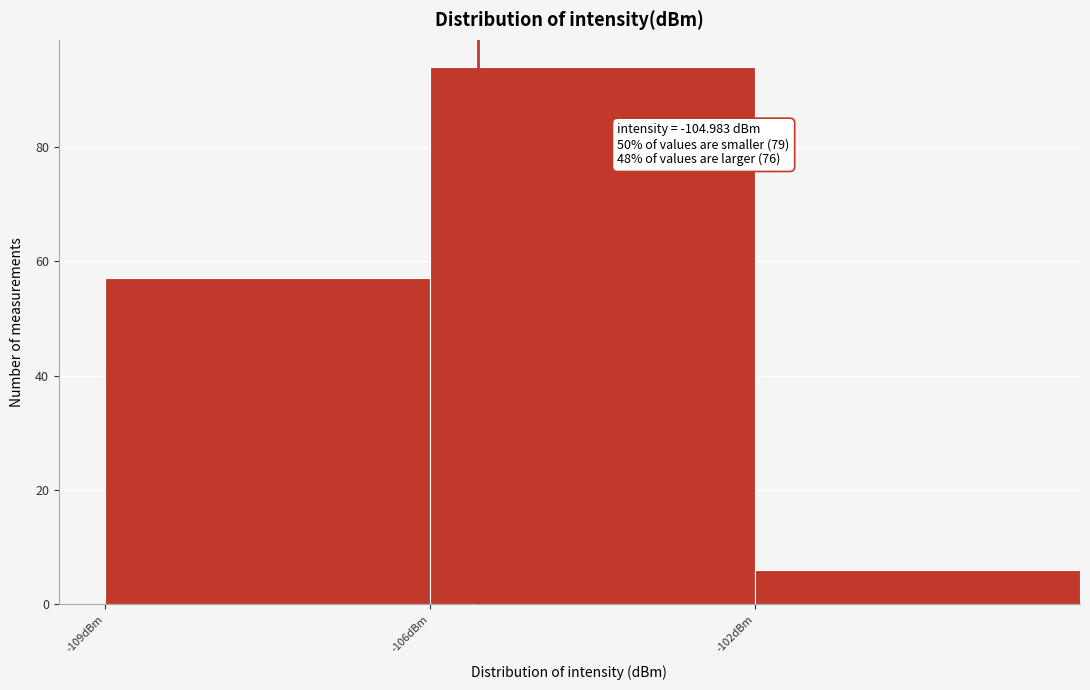

Reading right to left, extract all data points from this chart.

-102dBm=6	-106dBm=94	-109dBm=57